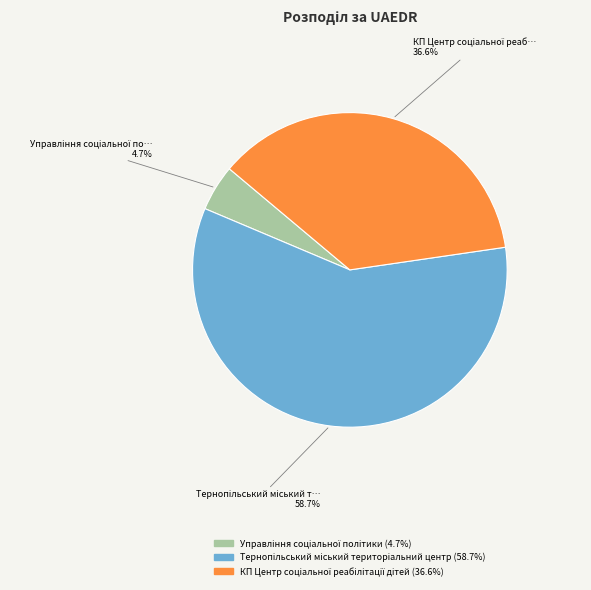

Is there a majority slice in this chart?

Yes